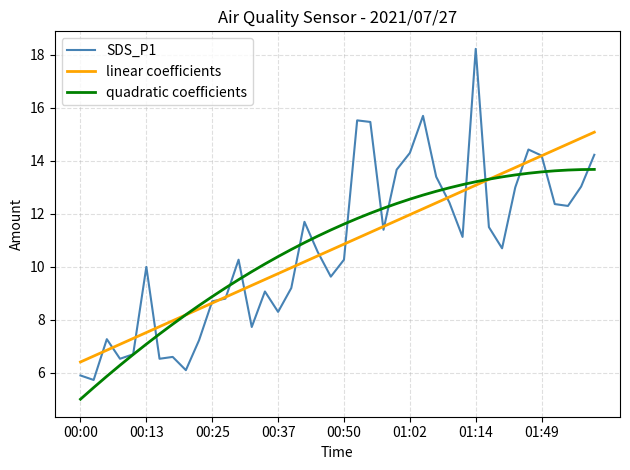

What is the smallest value displayed?

5.0